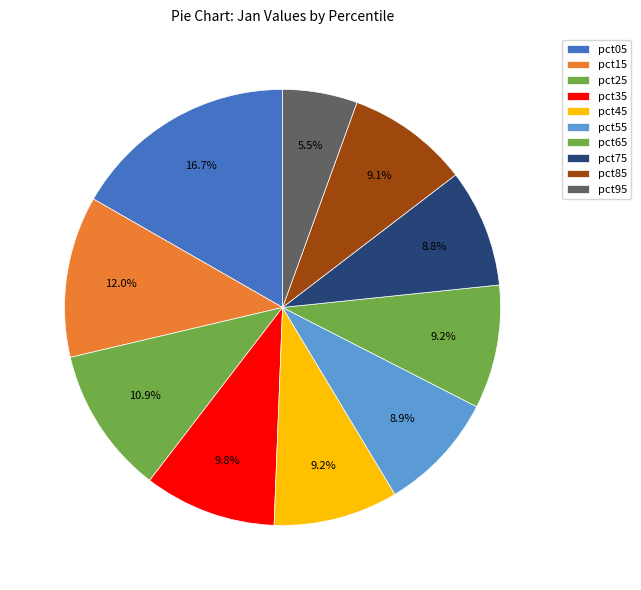

What is the smallest slice in the pie chart?

pct95